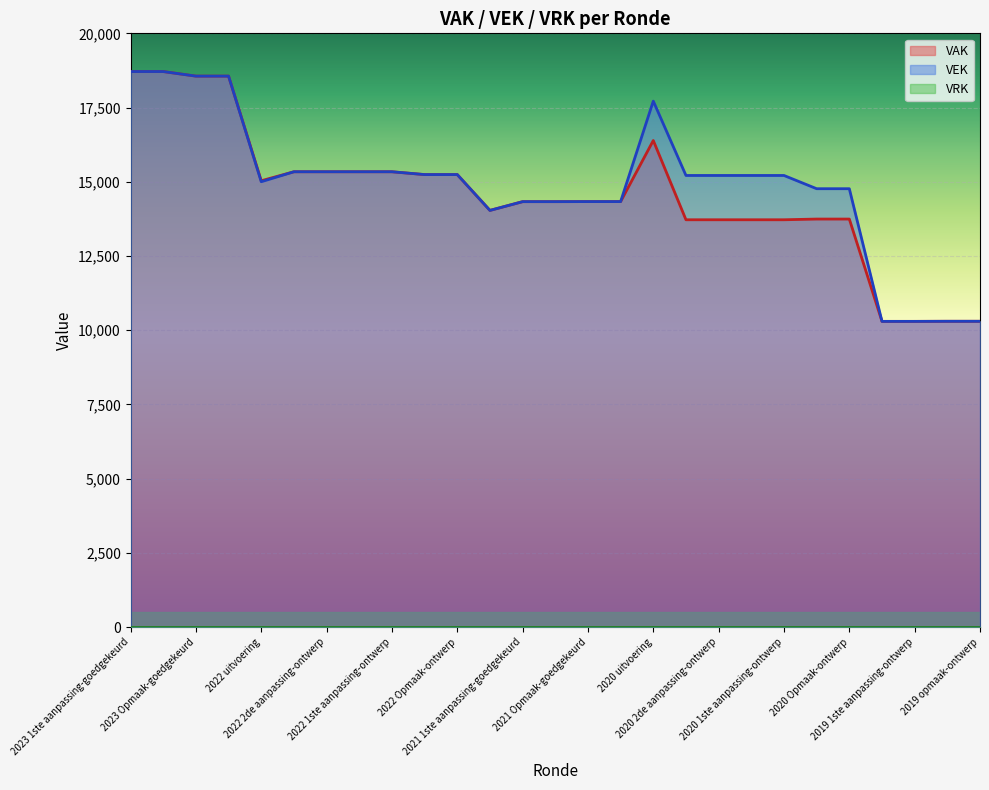

Is the value of VEK at 2020 2de aanpassing-ontwerp greater than the value of VAK at 2020 2de aanpassing-ontwerp?

Yes